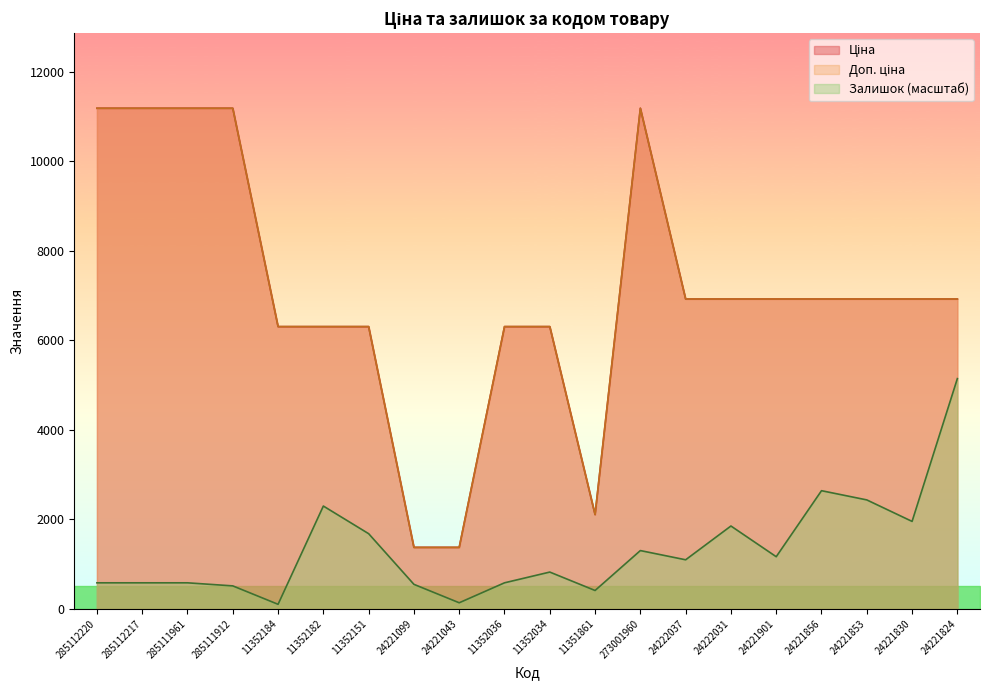

Is it true that Залишок equals 549.0 at 24221099?

True